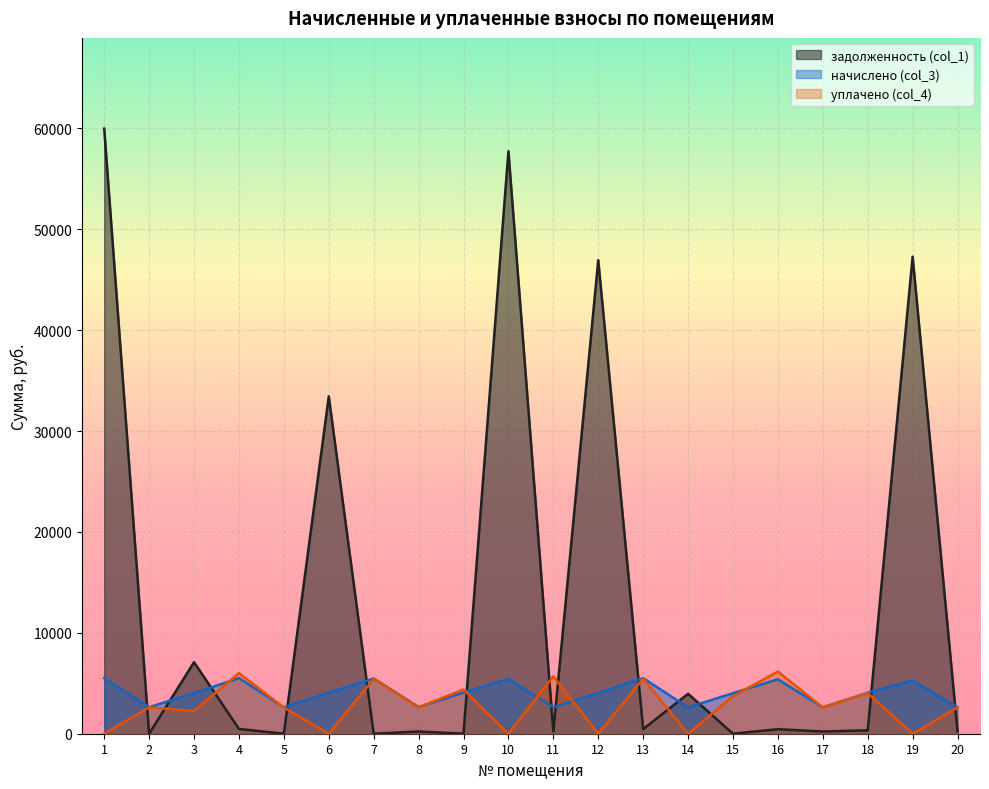

Rank the categories by начислено (col_3) value from highest to lowest.

1, 4, 13, 7, 10, 16, 19, 9, 6, 18, 12, 3, 15, 8, 2, 11, 20, 5, 17, 14